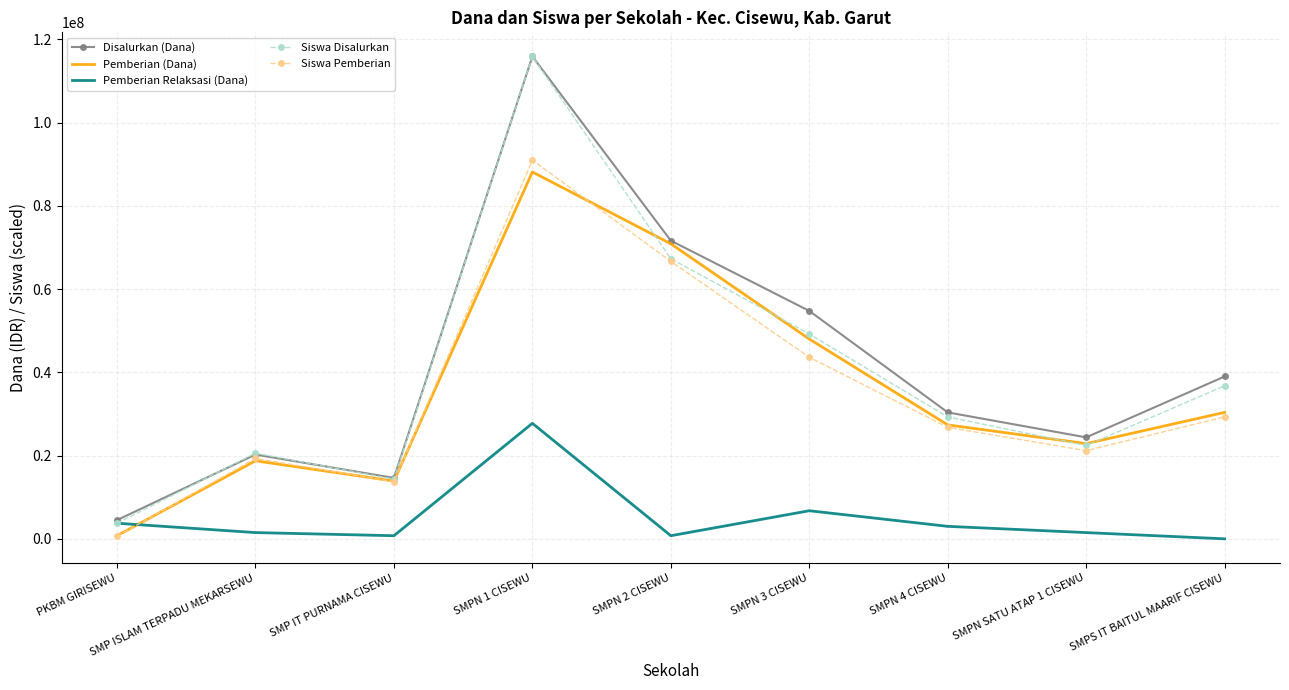

How many positive values does the Pemberian Relaksasi (Dana) series have?

8